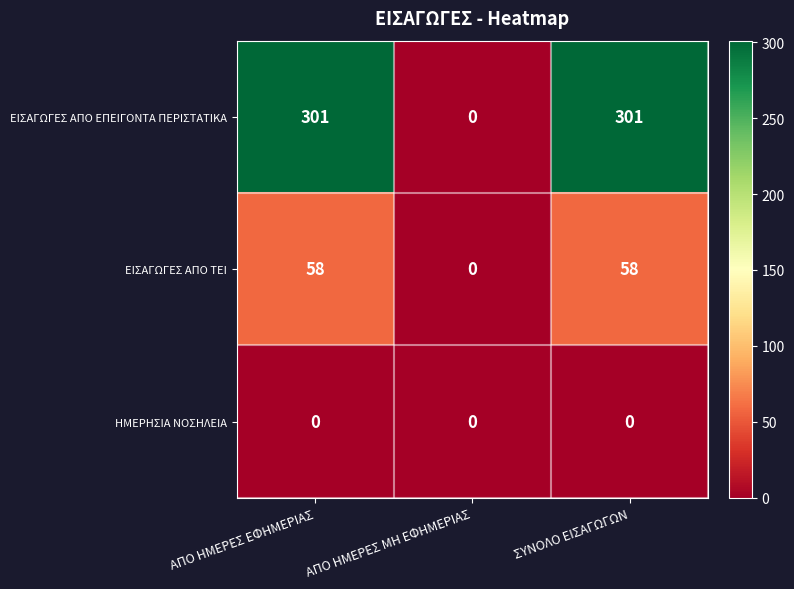

Rank the series by their average value, from lowest to highest.

ΗΜΕΡΗΣΙΑ ΝΟΣΗΛΕΙΑ, ΕΙΣΑΓΩΓΕΣ ΑΠΟ ΤΕΙ, ΕΙΣΑΓΩΓΕΣ ΑΠΟ ΕΠΕΙΓΟΝΤΑ ΠΕΡΙΣΤΑΤΙΚΑ